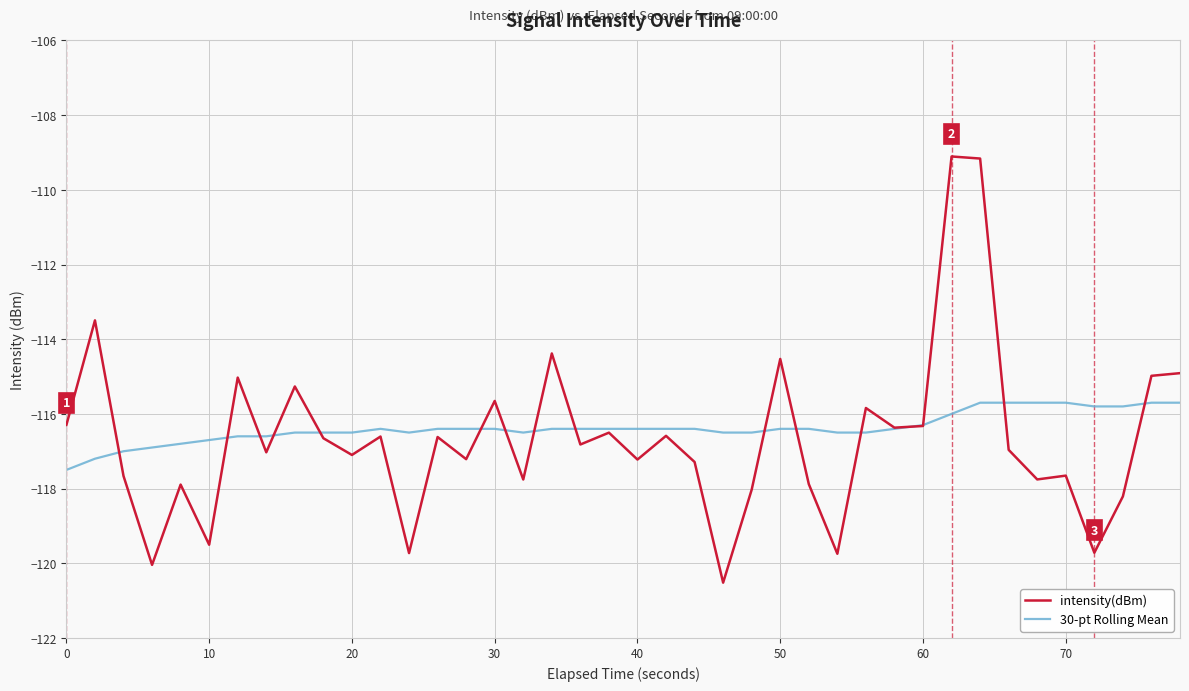

What is the minimum value for 30-pt Rolling Mean?

-117.5